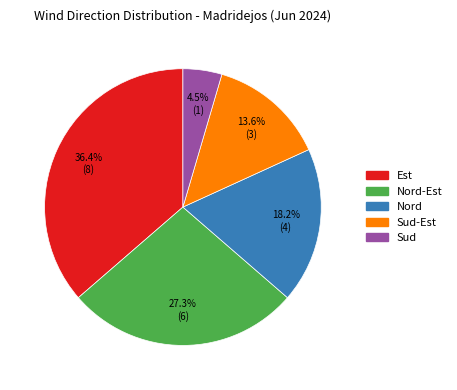

Is there a majority slice in this chart?

No